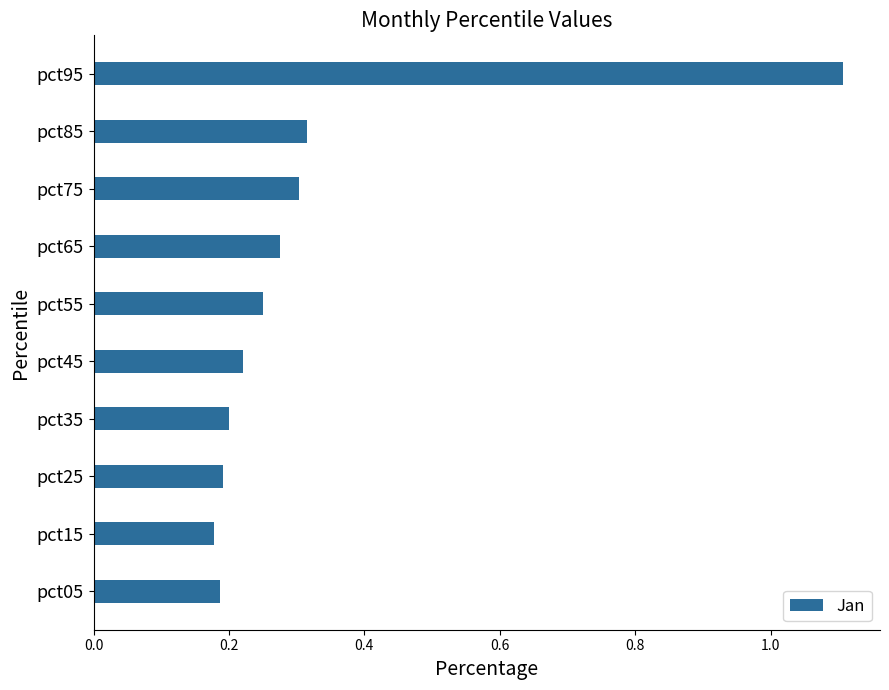

How many bars are there in total?

10